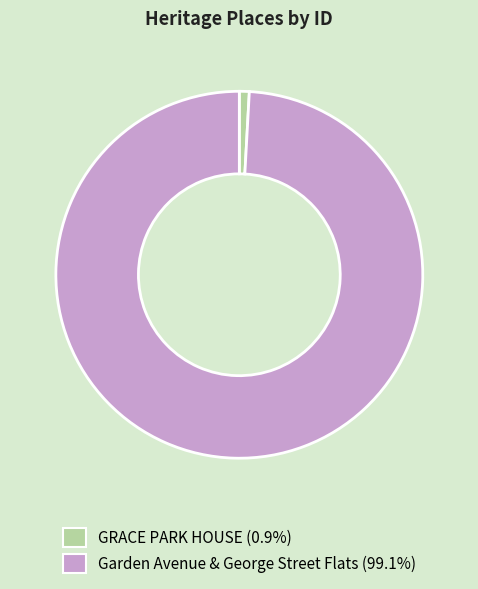

Which category accounts for the majority?

Garden Avenue & George Street Flats